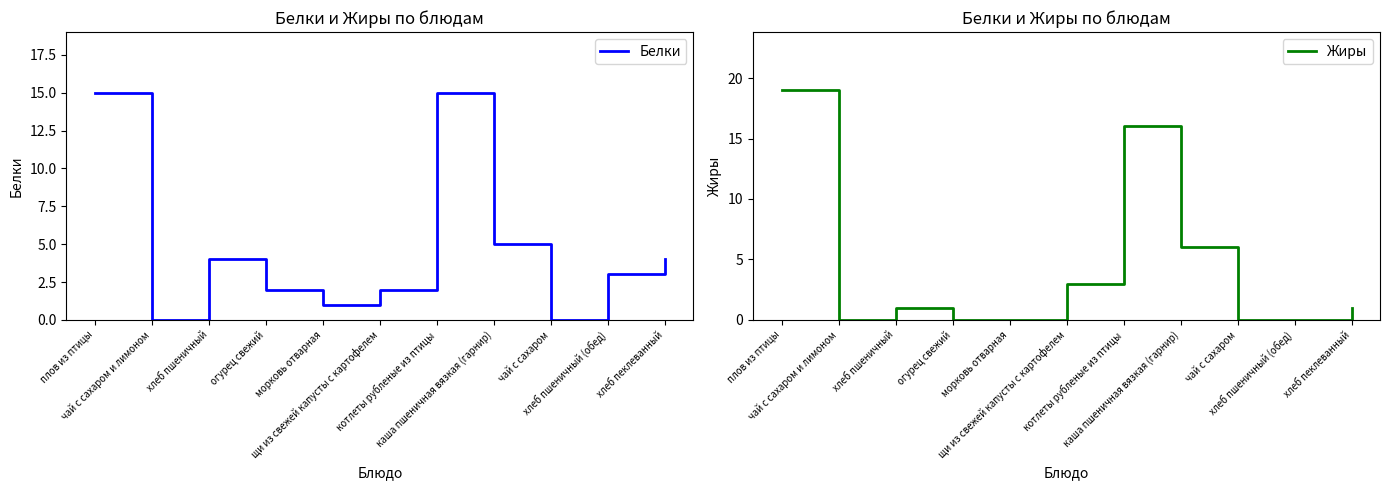

After their last crossing, which series has the higher values: Жиры or Белки?

Жиры